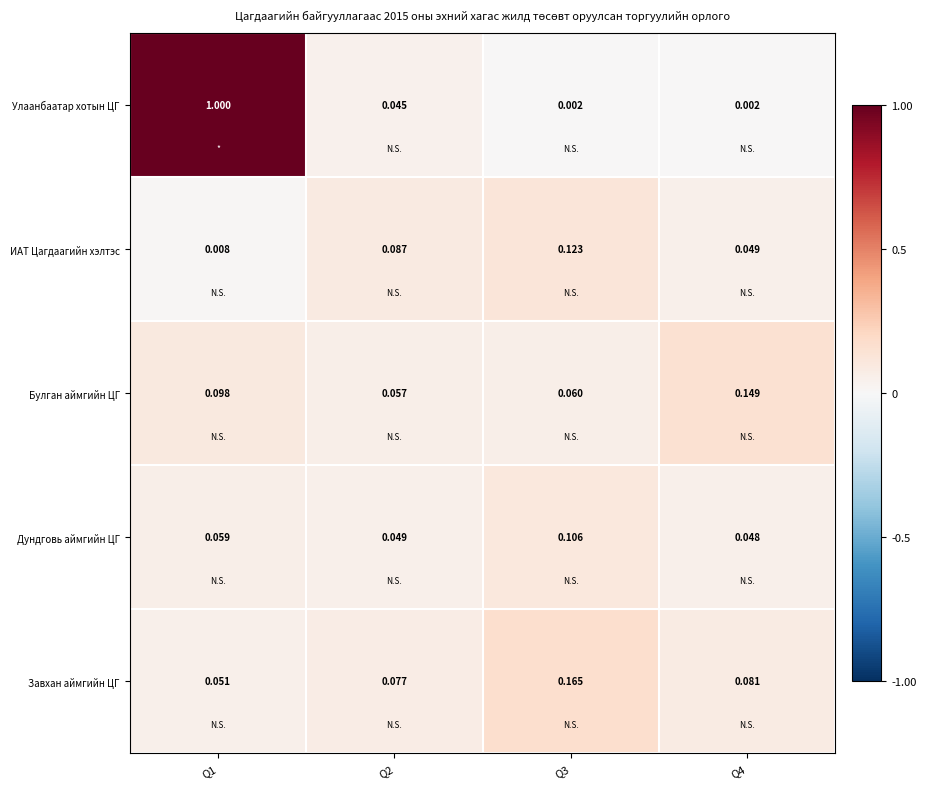

Which series has the largest total across all categories?

Улаанбаатар хотын ЦГ